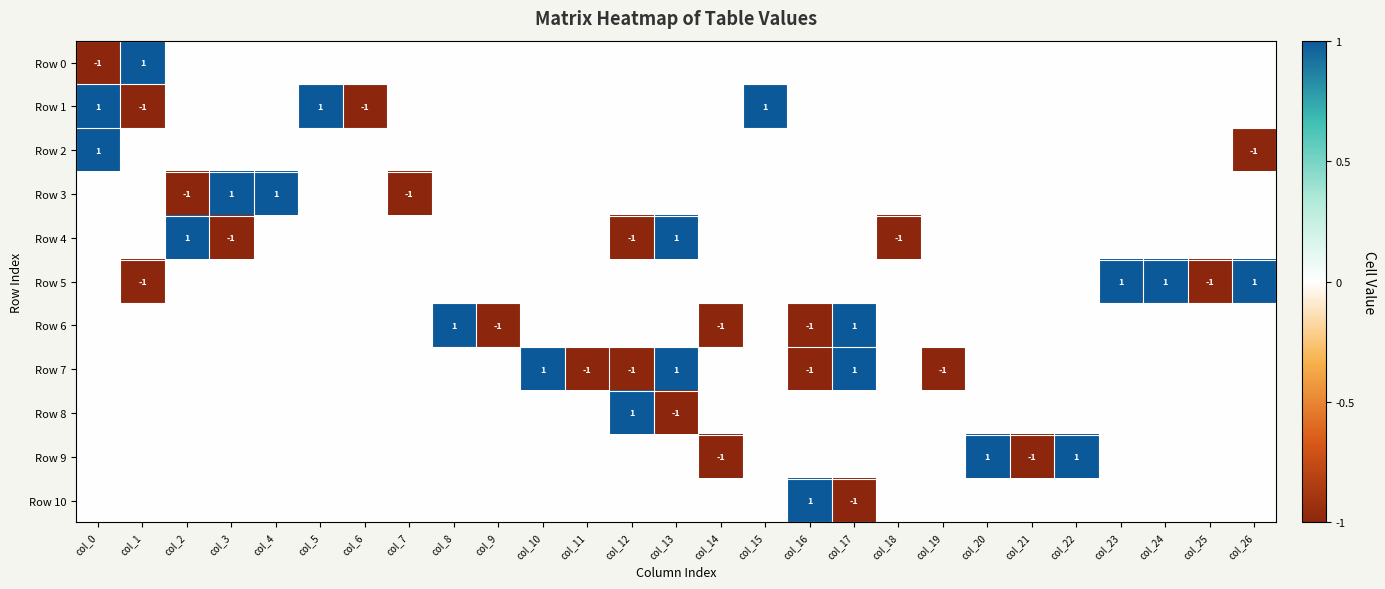

Is it true that Row 0 equals -1 at col_5?

False